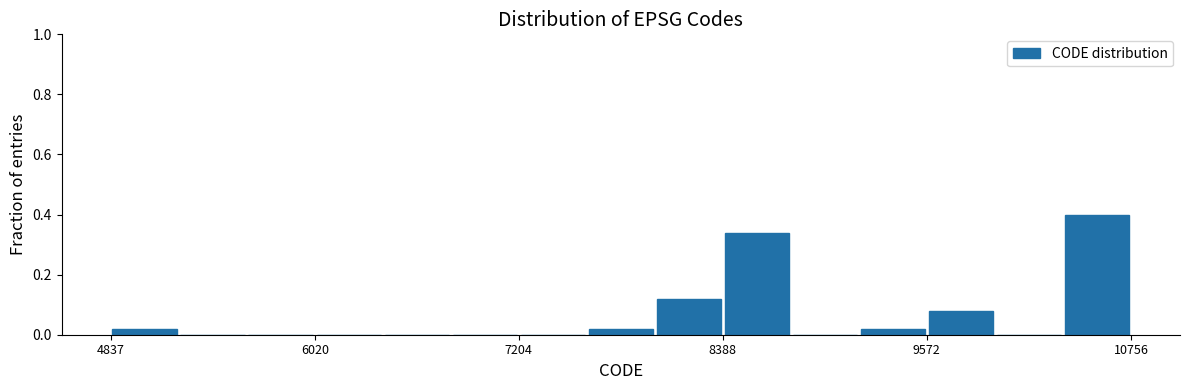

Read against the x-axis, roughly where is the centre of the tallest bar?

10600